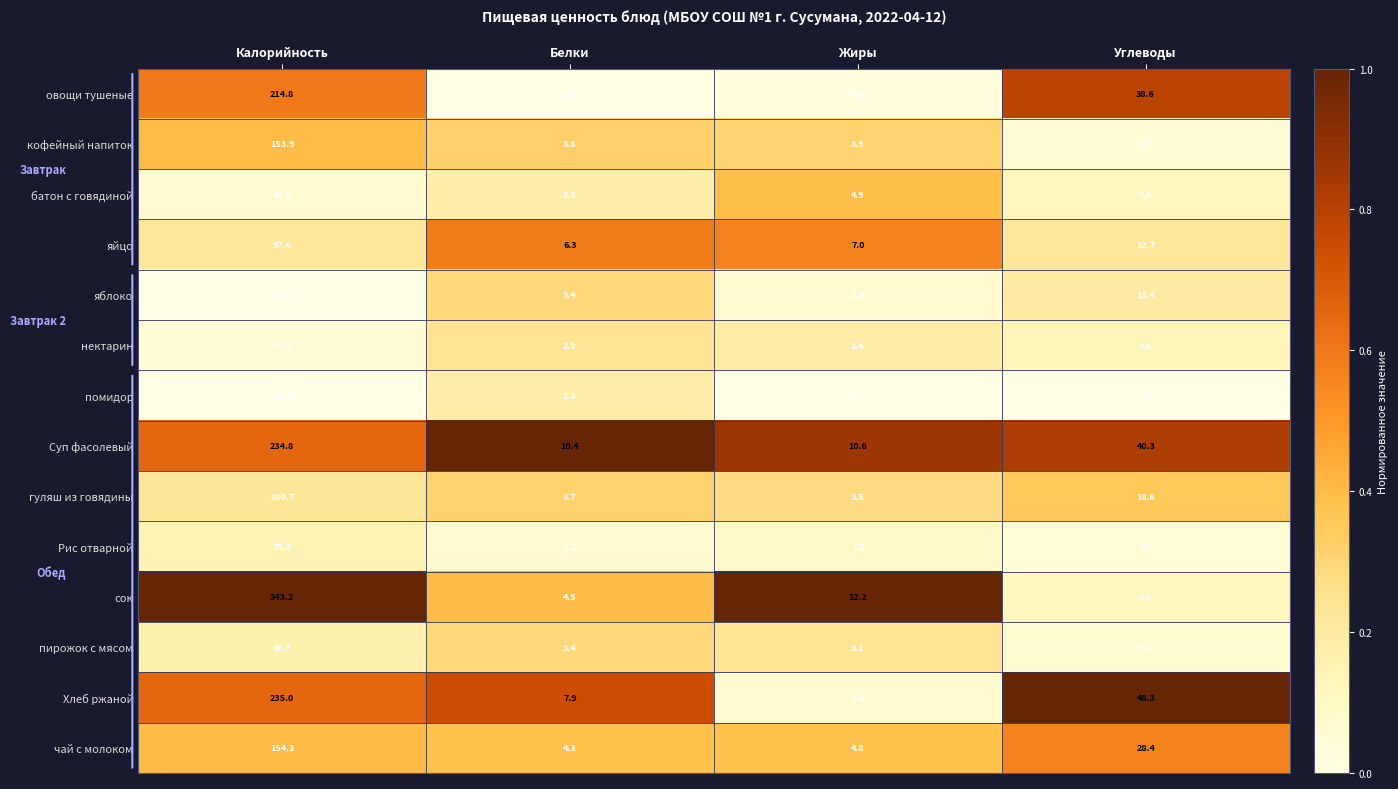

The нектарин series shows 8.6 at Углеводы. True or false?

True